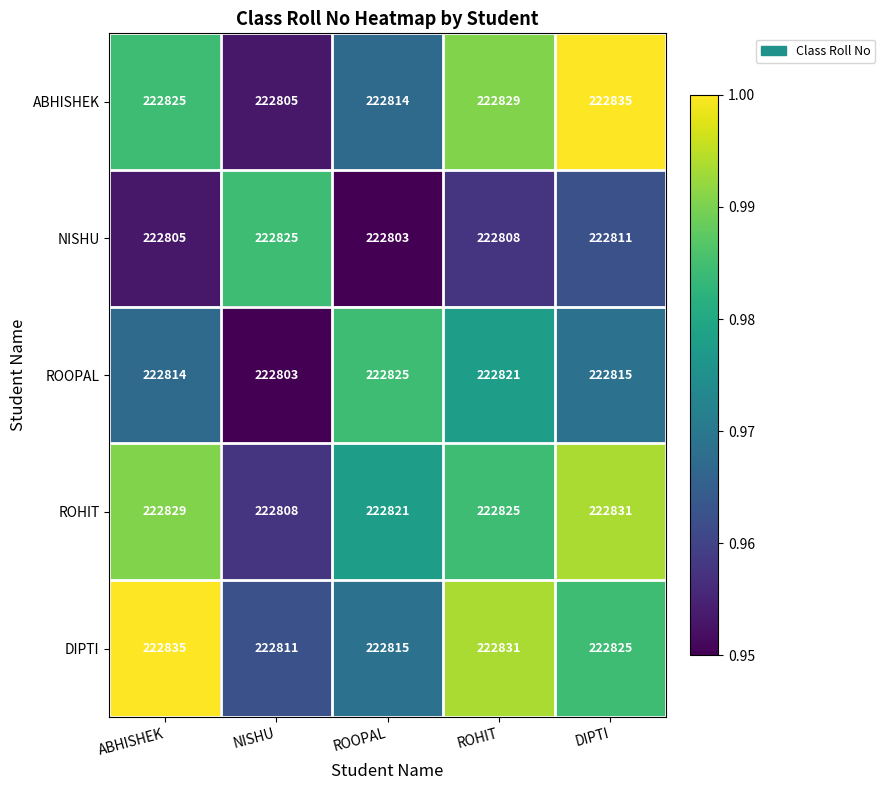

At which label does ROOPAL first exceed 222815?

ROOPAL